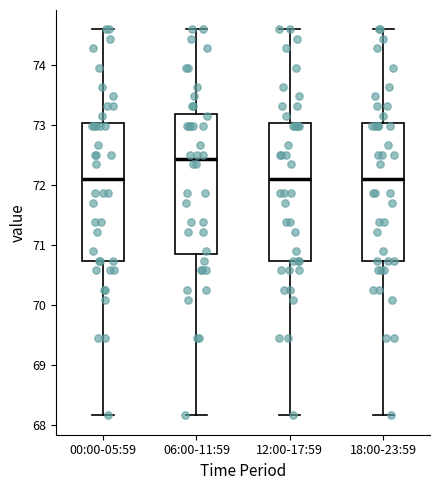

Reading left to right, read every box against the y-axis: the position of its median line, the range the box covers, and the ends of its whiskers. The values are not printed on the chart, so give them approximately, as read against the axis.

00:00-05:59: median 72.1, box 70.7 to 73.0, whiskers 68.2 to 74.6
06:00-11:59: median 72.4, box 70.9 to 73.2, whiskers 68.2 to 74.6
12:00-17:59: median 72.1, box 70.7 to 73.0, whiskers 68.2 to 74.6
18:00-23:59: median 72.1, box 70.7 to 73.0, whiskers 68.2 to 74.6